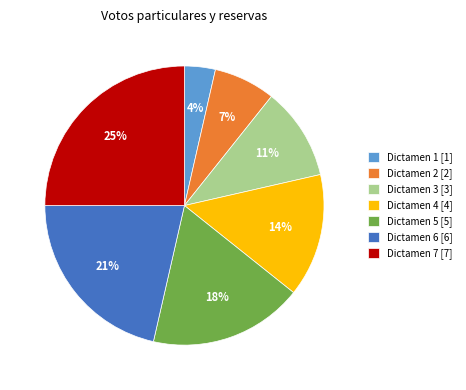

What is the smallest slice in the pie chart?

Dictamen 1